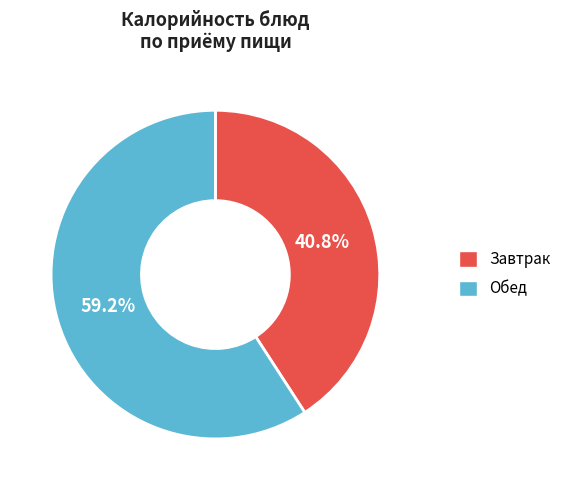

Does any single category account for the majority?

Yes